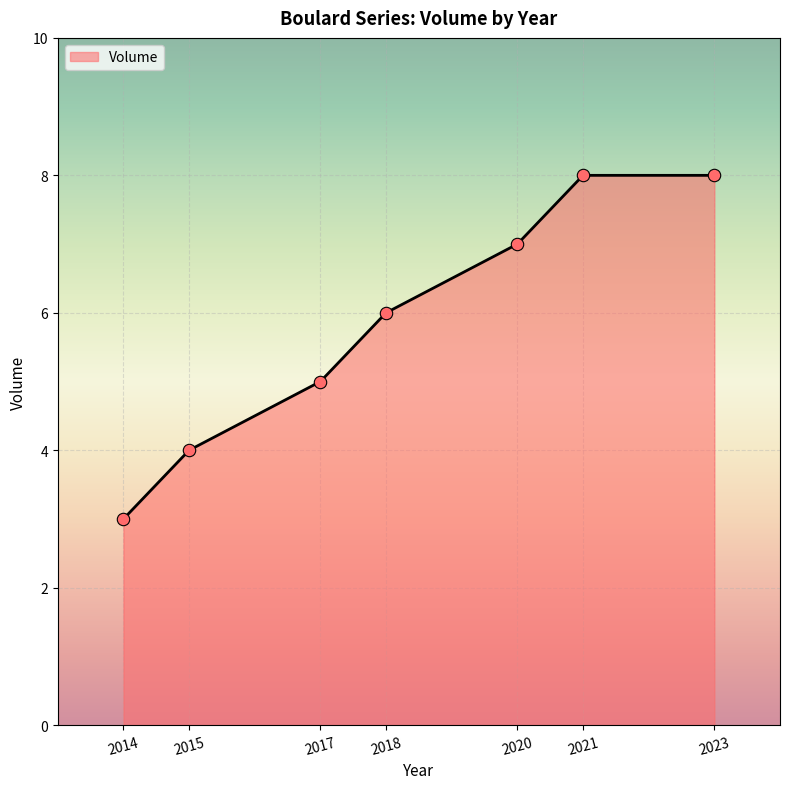

What is the change in value from 2014 to 2021?

+5